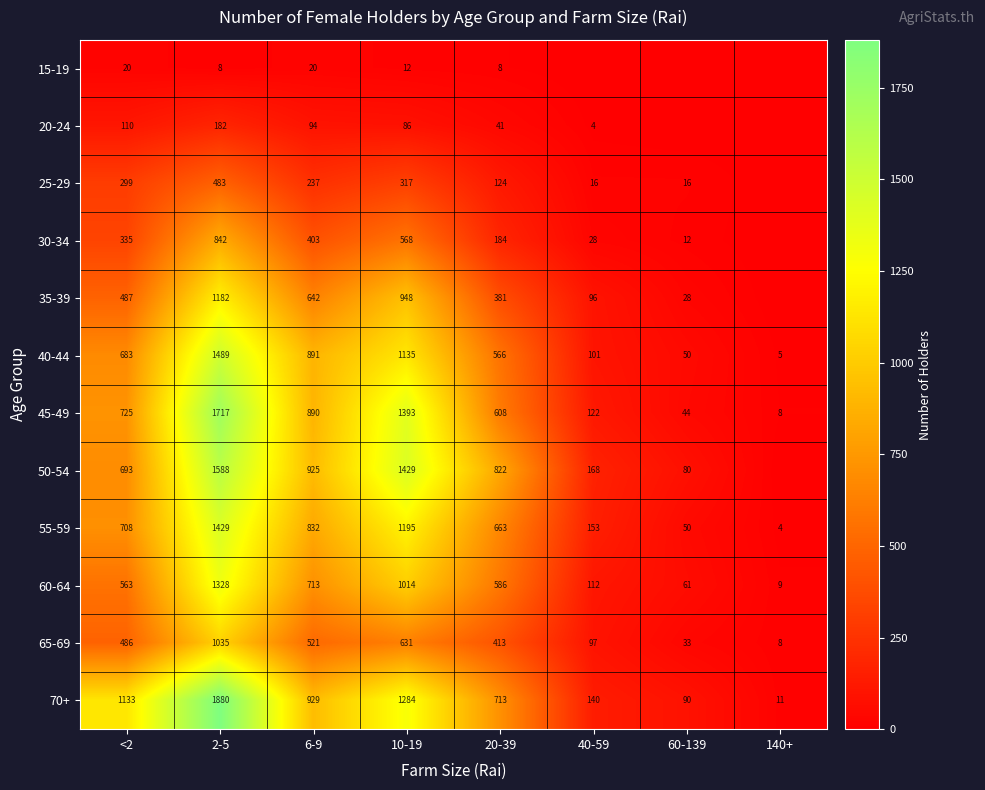

The value of 20-24 at 20-39 is 55. True or false?

False